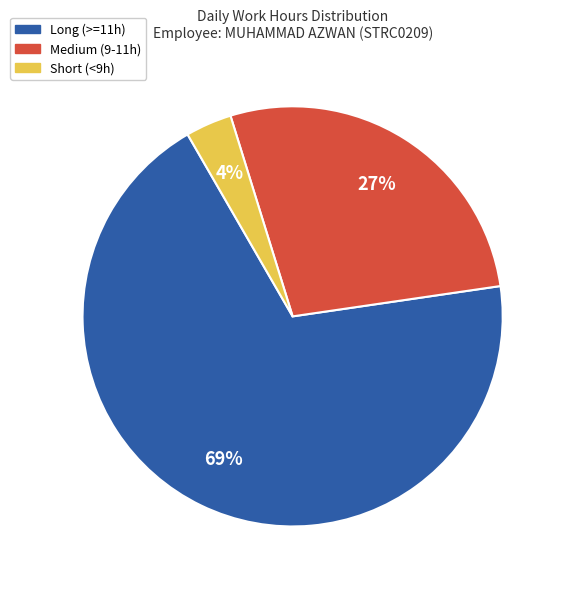

Is there a majority slice in this chart?

Yes